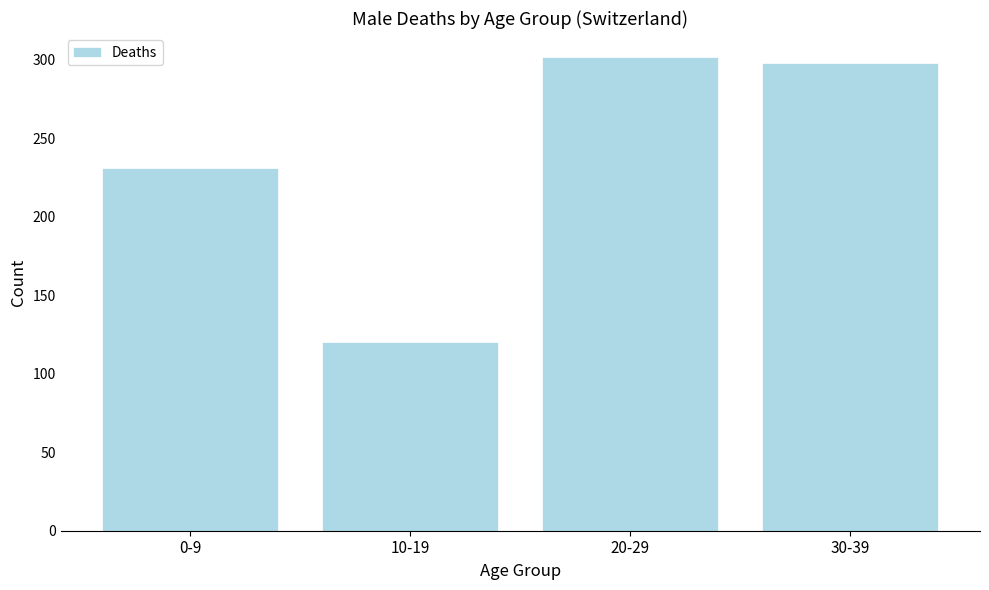

Reading left to right, list all the values displayed in this chart.

0-9=231	10-19=120	20-29=302	30-39=298